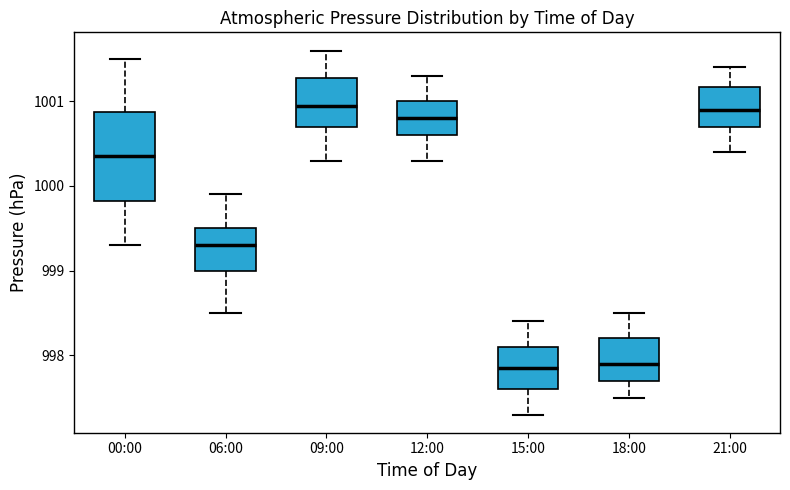

Comparing the boxes themselves (not the whiskers), which one is the tallest?

00:00